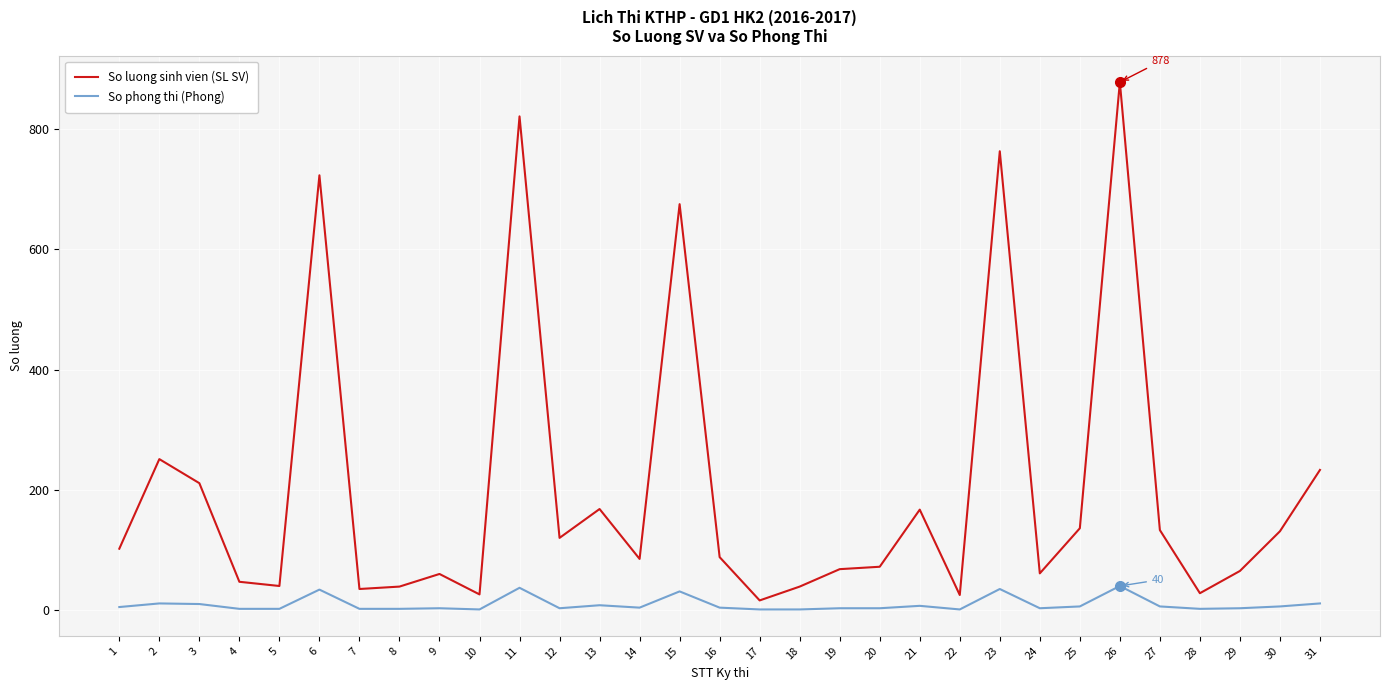

True or false: So phong thi (Phong) has a value of 3 at 20.

True